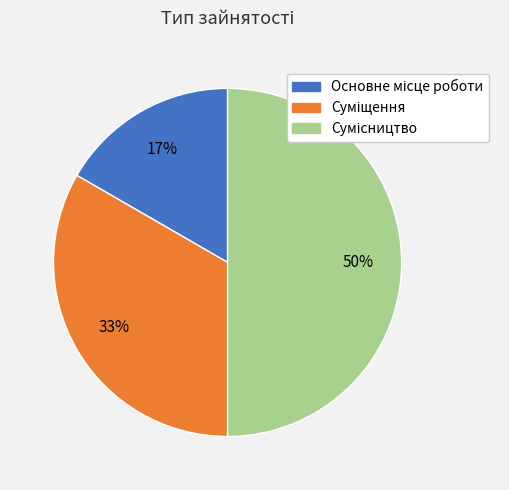

To the nearest percent, what is the average slice percentage?

33%